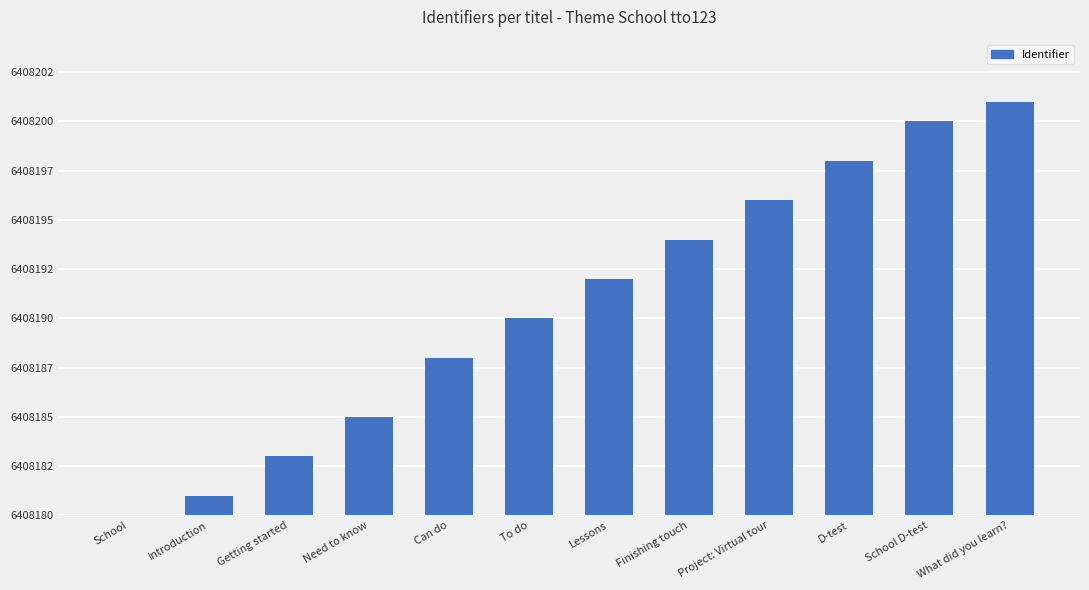

What is the difference between the maximum and minimum values?

21